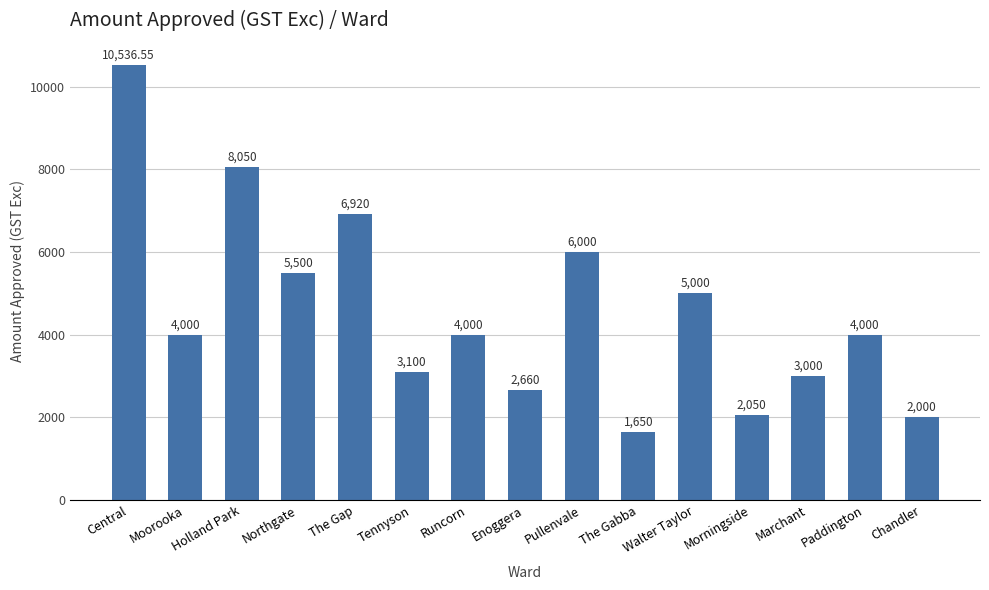

Approximately how many times larger is the value at Morningside compared to Chandler?

1.0